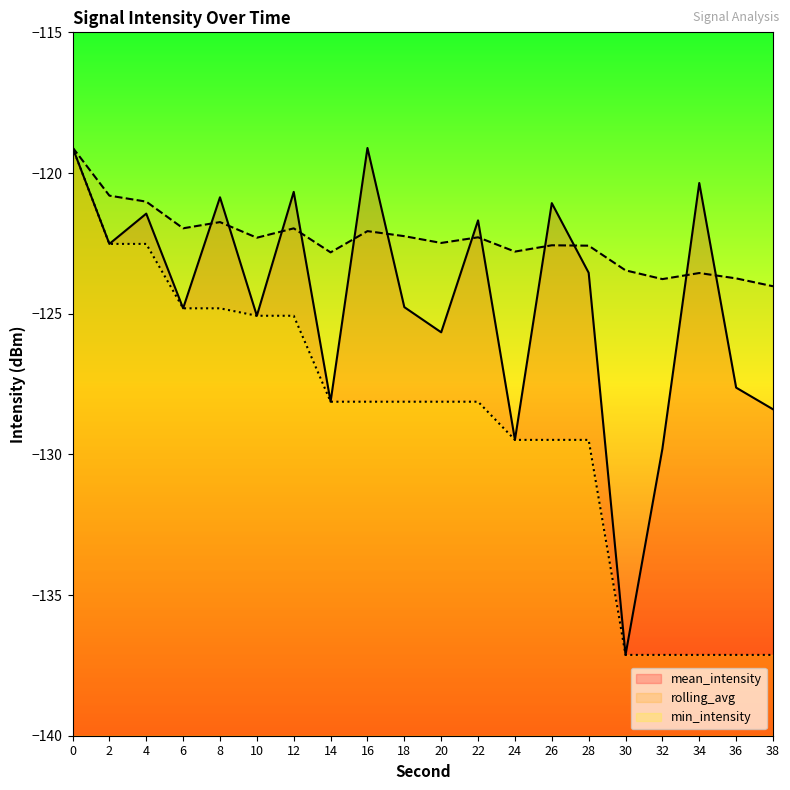

What is the maximum value shown in the chart?

-119.1